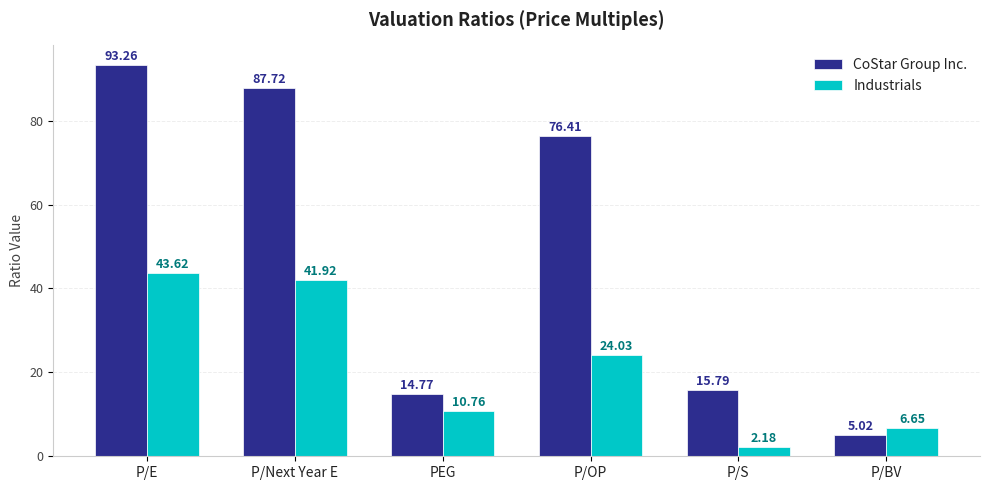

How many values in the Industrials series exceed 24?

3